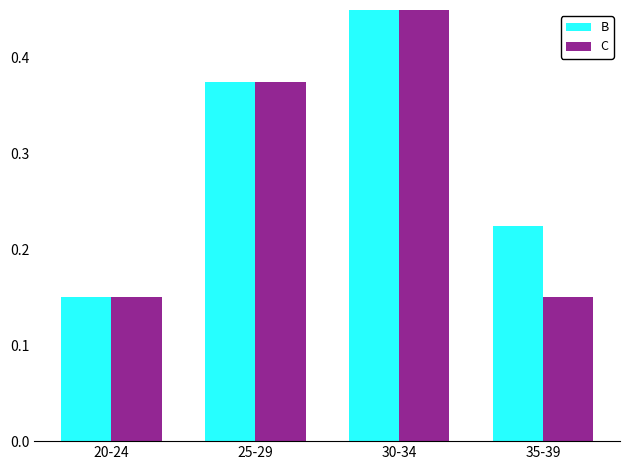

At which label does B reach its peak?

30-34